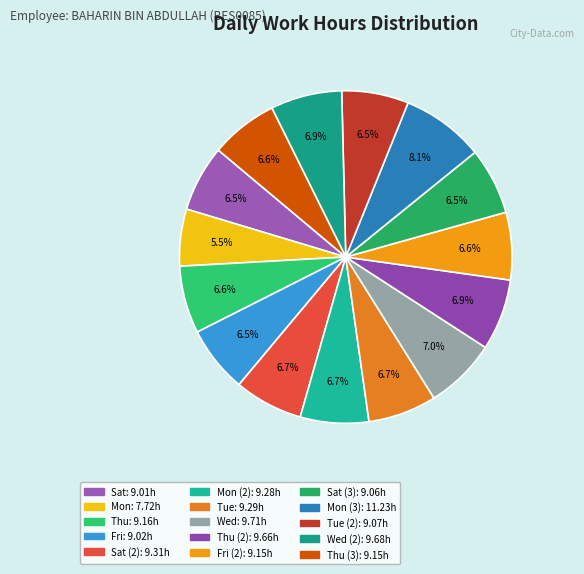

How many slices are in this pie chart?

15